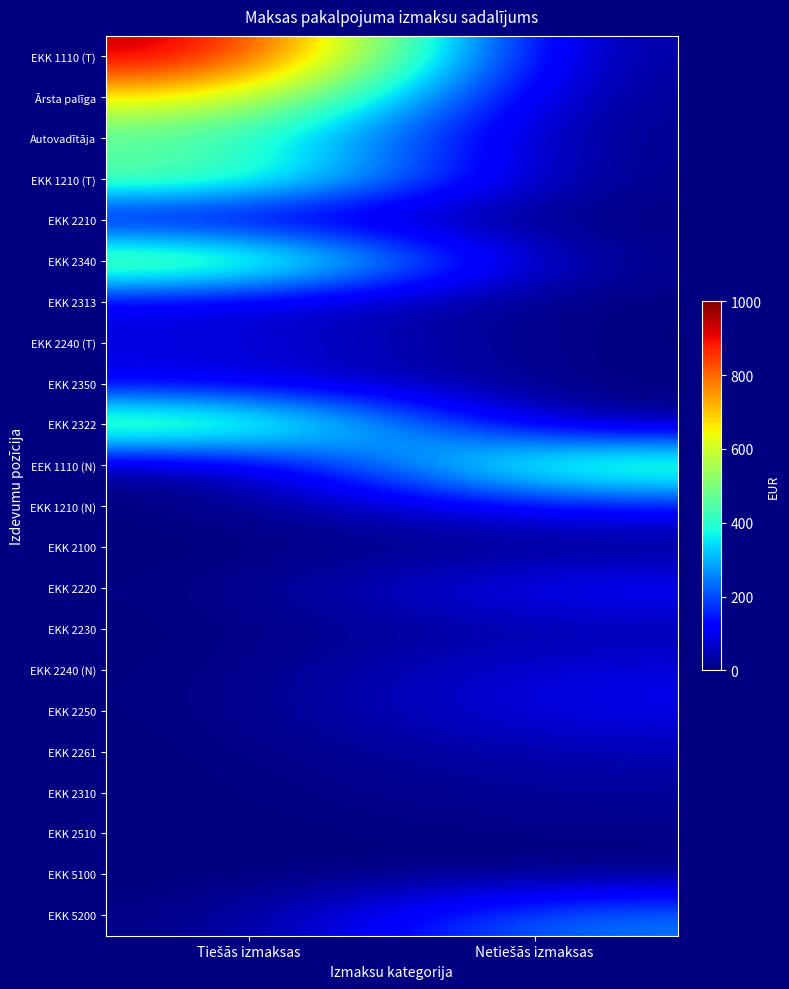

Reading left to right, transcribe all the data shown in this chart.

EKK 1110 (T): Tiešās izmaksas=972.0	Netiešās izmaksas=0.0
Ārsta palīga: Tiešās izmaksas=680.9	Netiešās izmaksas=0.0
Autovadītāja: Tiešās izmaksas=444.5	Netiešās izmaksas=0.0
EKK 1210 (T): Tiešās izmaksas=505.2	Netiešās izmaksas=0.0
EKK 2210: Tiešās izmaksas=59.5	Netiešās izmaksas=0.0
EKK 2340: Tiešās izmaksas=587.2	Netiešās izmaksas=0.0
EKK 2313: Tiešās izmaksas=73.2	Netiešās izmaksas=0.0
EKK 2240 (T): Tiešās izmaksas=100.8	Netiešās izmaksas=0.0
EKK 2350: Tiešās izmaksas=81.0	Netiešās izmaksas=0.0
EKK 2322: Tiešās izmaksas=564.5	Netiešās izmaksas=0.0
EEK 1110 (N): Tiešās izmaksas=0.0	Netiešās izmaksas=524.3
EKK 1210 (N): Tiešās izmaksas=0.0	Netiešās izmaksas=126.3
EKK 2100: Tiešās izmaksas=0.0	Netiešās izmaksas=6.4
EKK 2220: Tiešās izmaksas=0.0	Netiešās izmaksas=131.3
EKK 2230: Tiešās izmaksas=0.0	Netiešās izmaksas=38.0
EKK 2240 (N): Tiešās izmaksas=0.0	Netiešās izmaksas=90.8
EKK 2250: Tiešās izmaksas=0.0	Netiešās izmaksas=101.5
EKK 2261: Tiešās izmaksas=0.0	Netiešās izmaksas=46.4
EKK 2310: Tiešās izmaksas=0.0	Netiešās izmaksas=25.5
EKK 2510: Tiešās izmaksas=0.0	Netiešās izmaksas=7.5
EKK 5100: Tiešās izmaksas=0.0	Netiešās izmaksas=3.4
EKK 5200: Tiešās izmaksas=0.0	Netiešās izmaksas=252.1